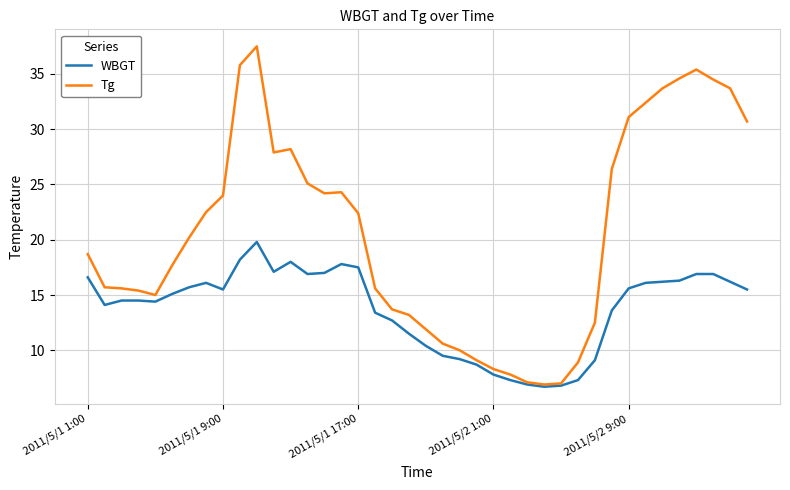

Rank the series by their maximum value, from highest to lowest.

Tg, WBGT